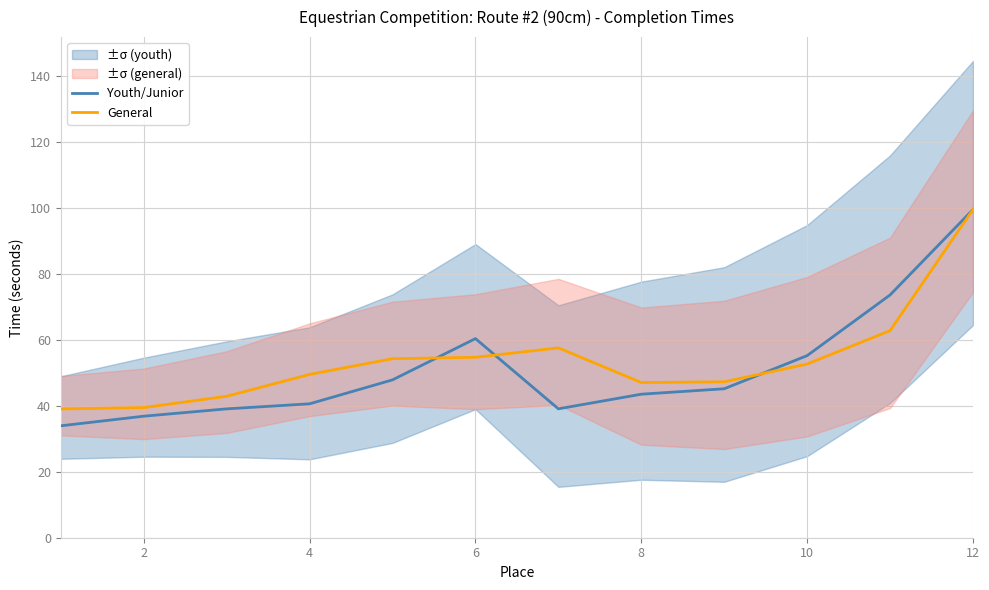

True or false: General and Youth/Junior cross at least once.

True